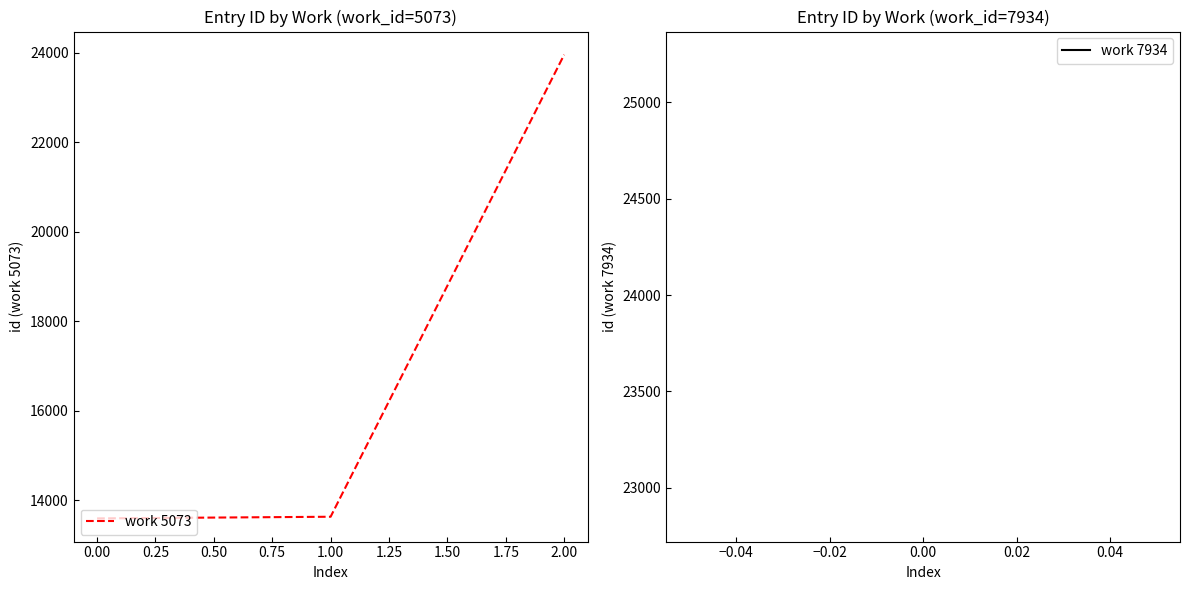

True or false: the data shows 13598 at 0.00.

True